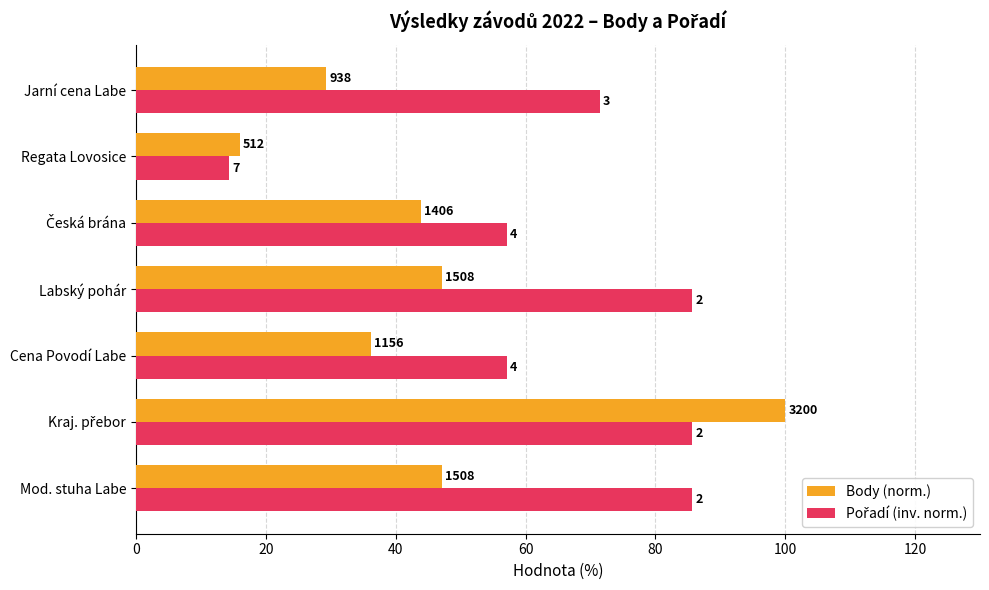

How many groups of bars are there?

7